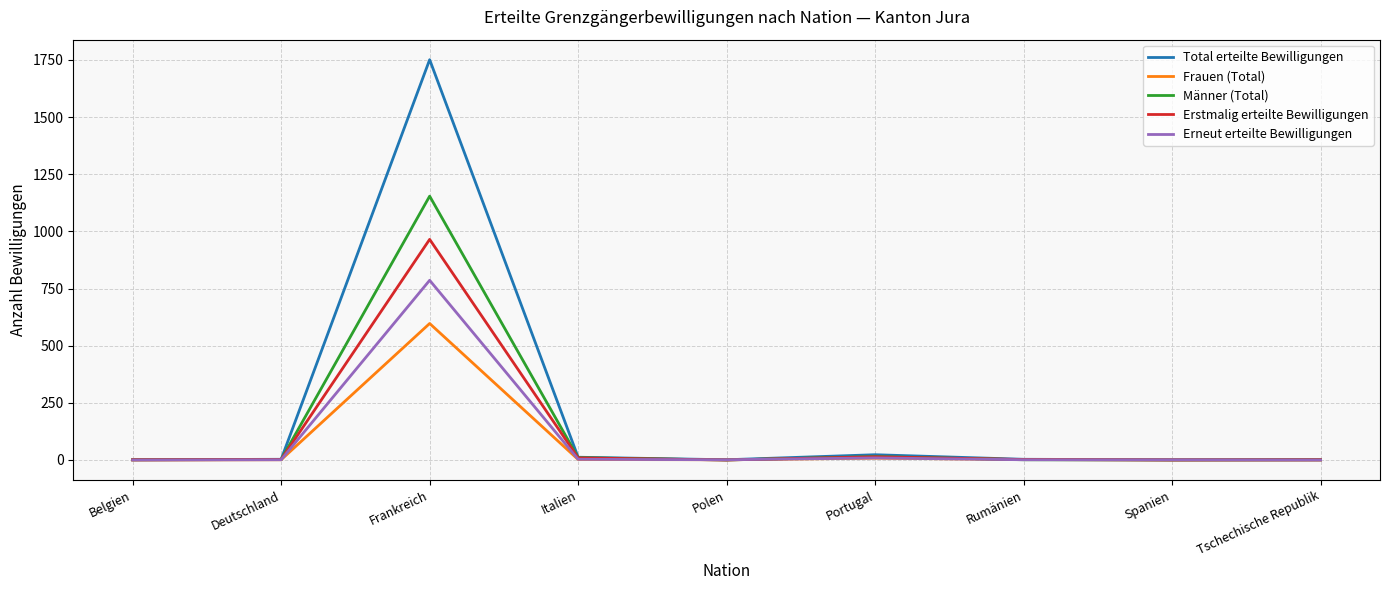

At which category is the sum across all series the highest?

Frankreich